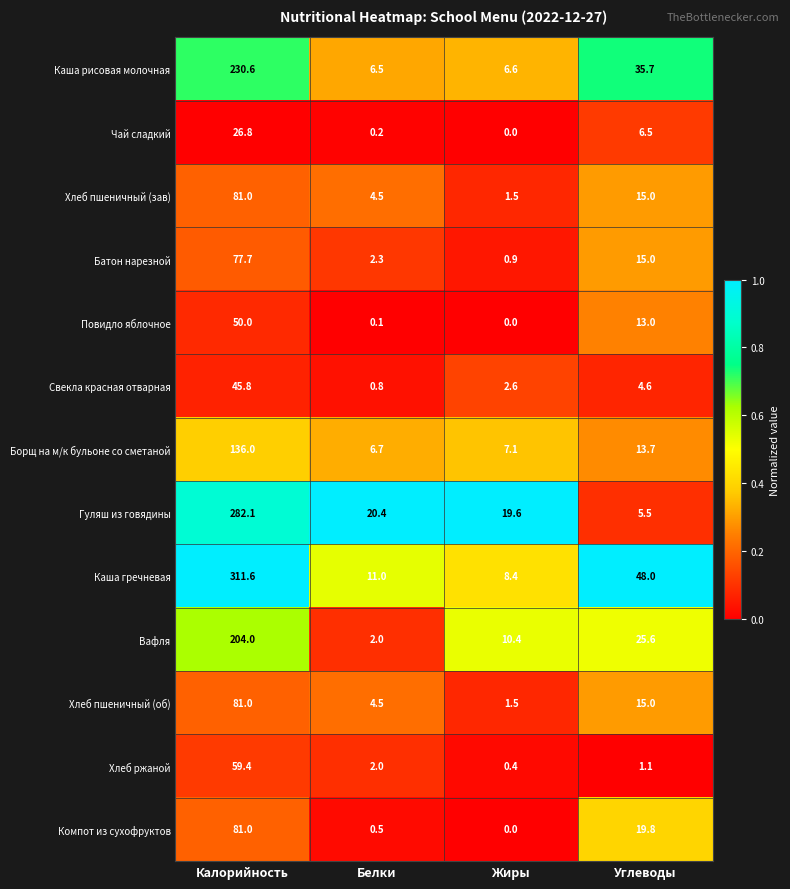

Which series changed the most between Белки and Углеводы?

Каша гречневая